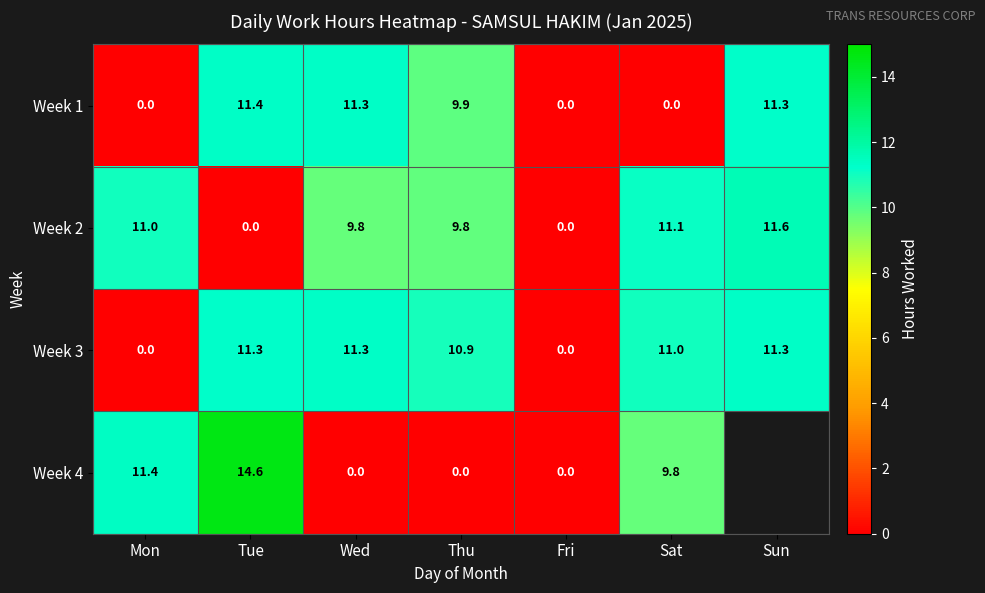

The value of Week 2 at Sat is 4.1. True or false?

False